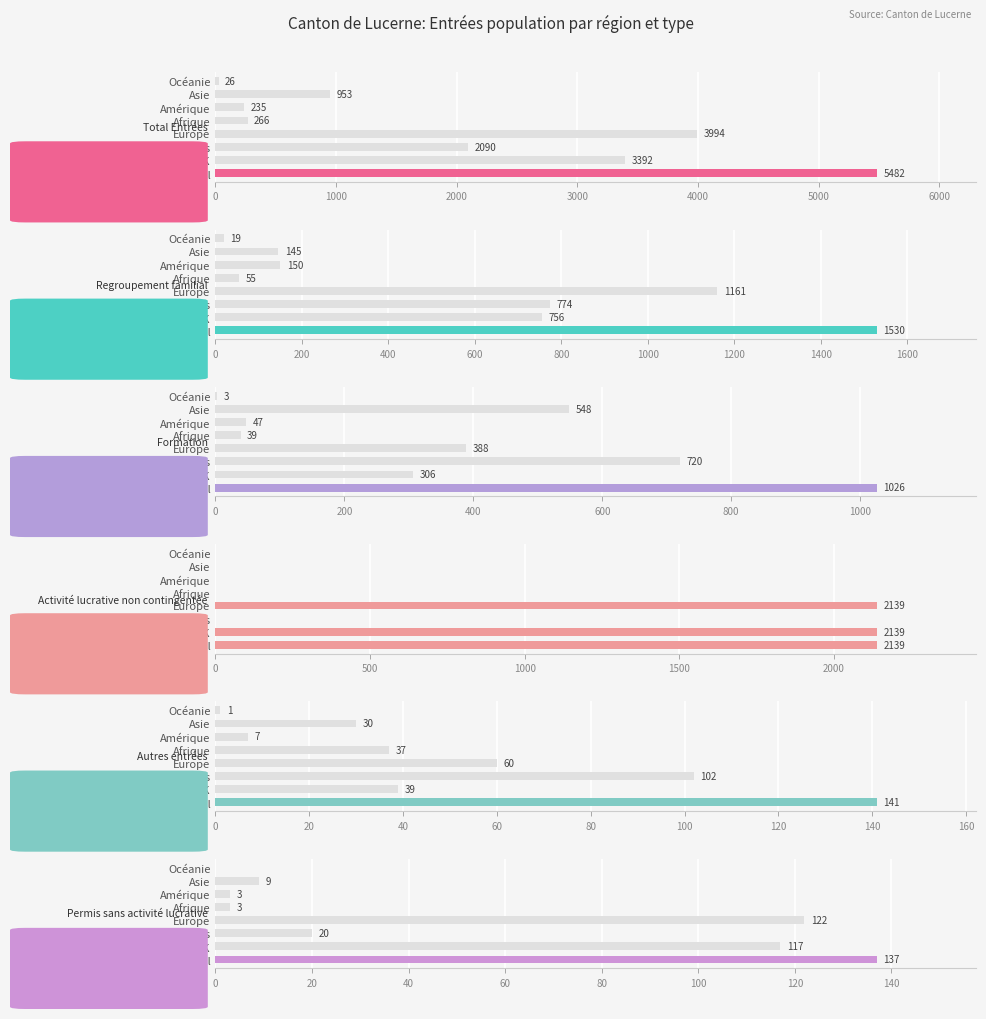

Does the chart contain stacked bars?

No